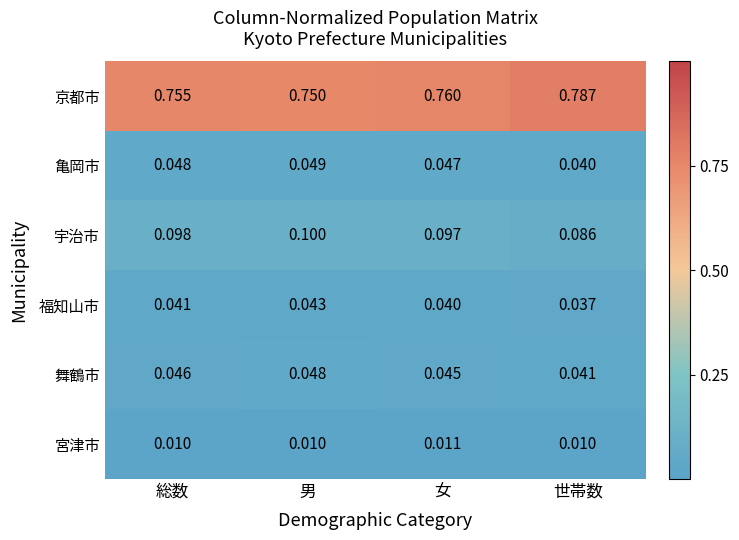

Which series has the largest range (max minus min)?

京都市